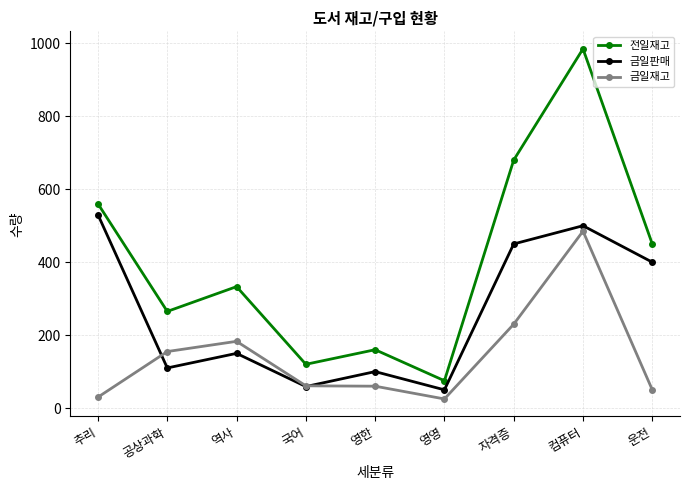

Where is the first local minimum for 전일재고?

공상과학